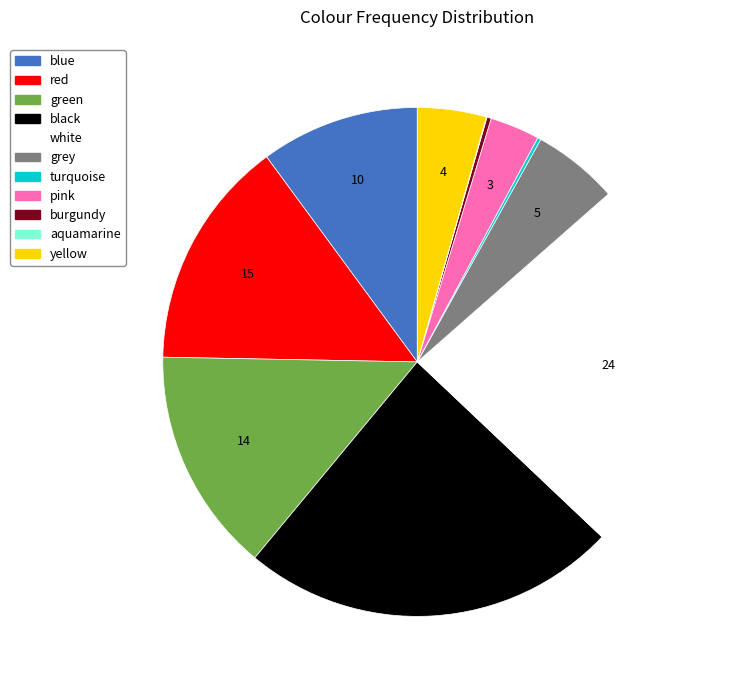

Which has a higher value, white or blue?

white